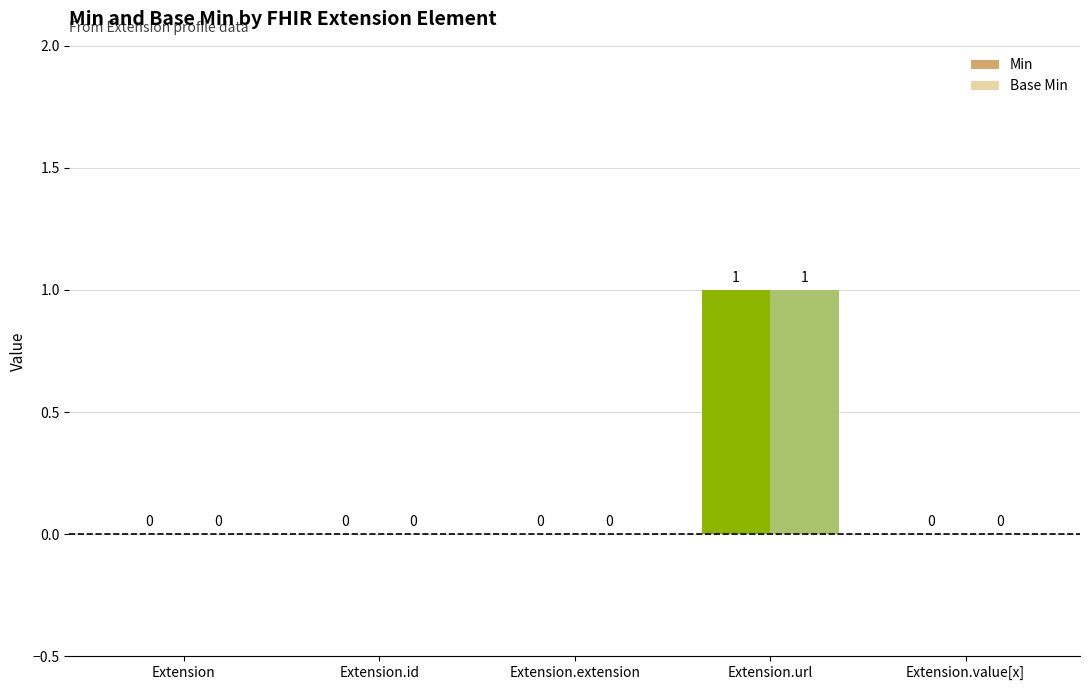

At which category does the chart reach its peak across all series?

Extension.url